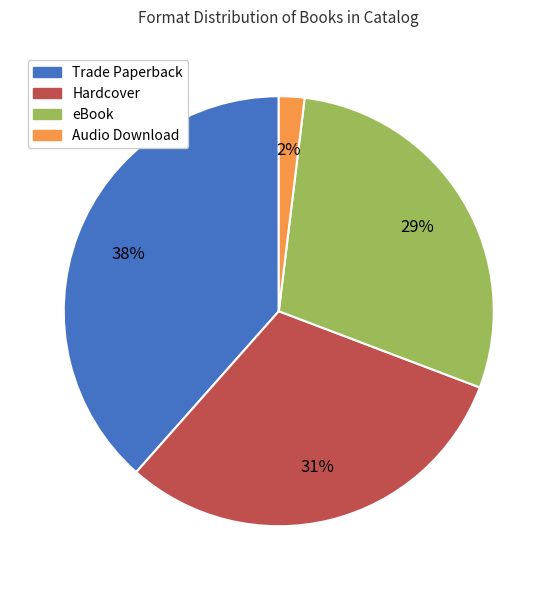

What percentage is the Audio Download slice, to the nearest percent?

2%